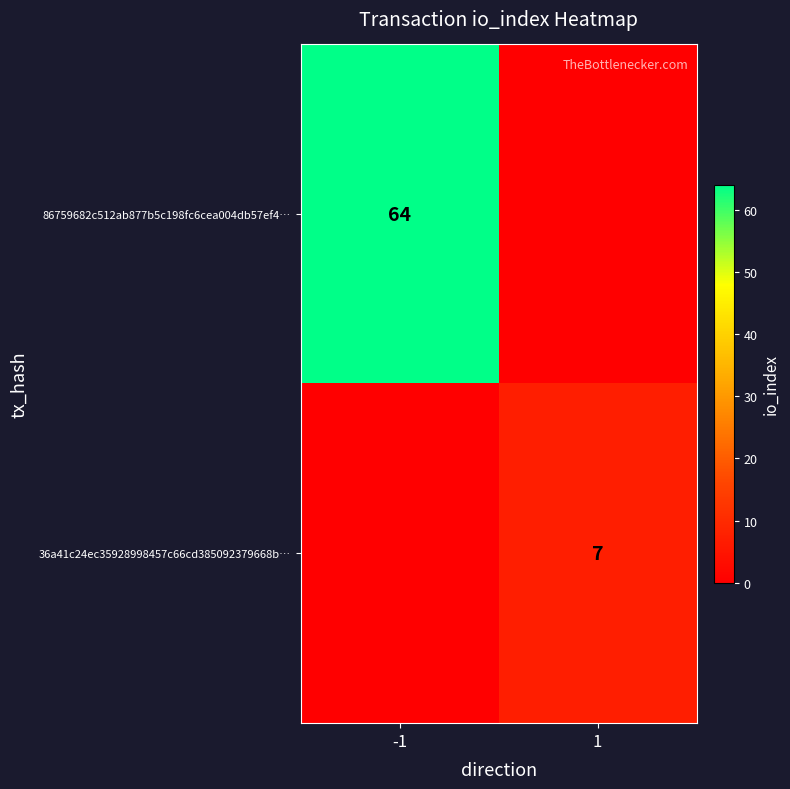

At which category is the sum across all series the highest?

-1